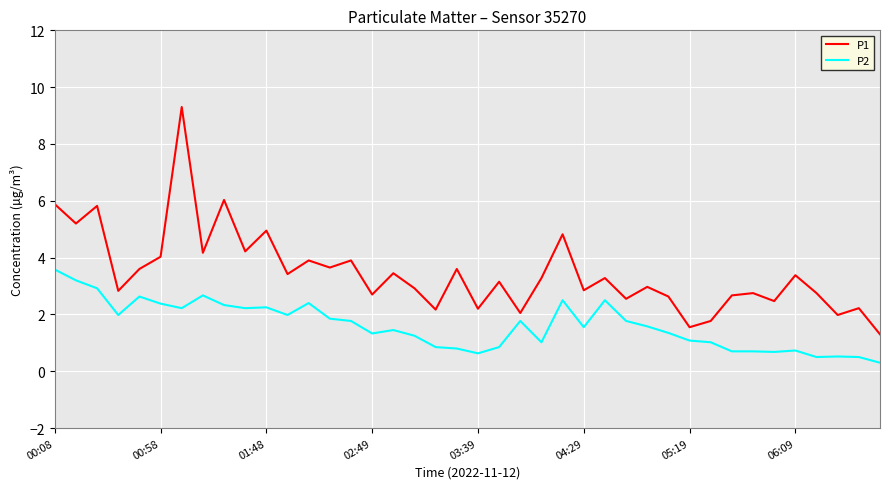

What is the difference between the maximum and minimum values in the P2 series?

3.3